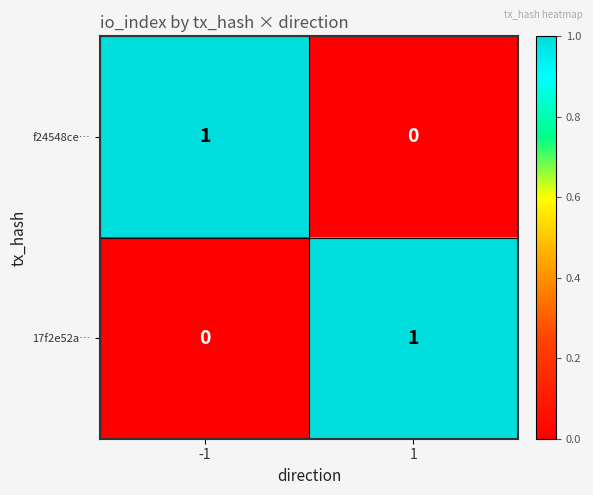

Rank the categories by 17f2e52a… value from lowest to highest.

-1, 1